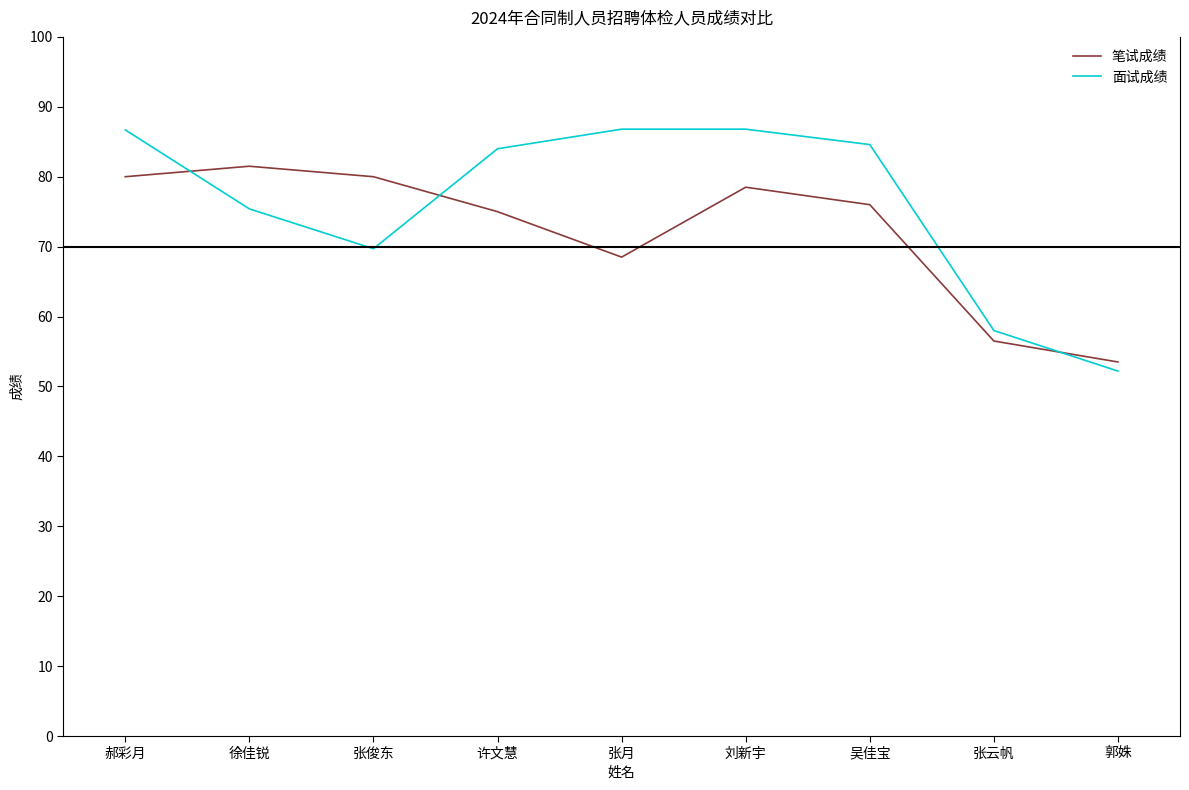

What is the difference between the maximum and minimum values in the 面试成绩 series?

34.6